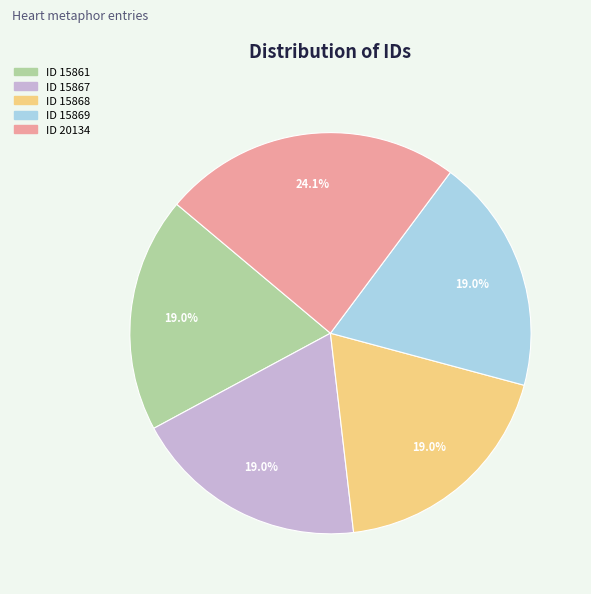

Which category has the biggest portion of the pie?

ID 20134